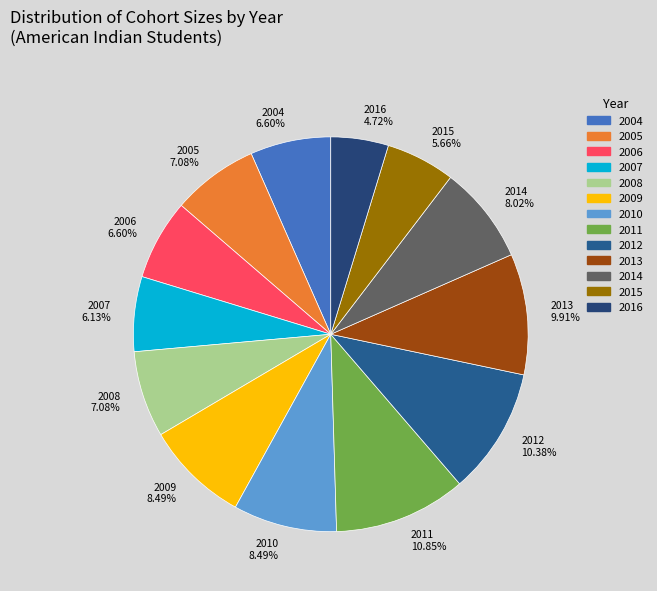

How many slices are in this pie chart?

13